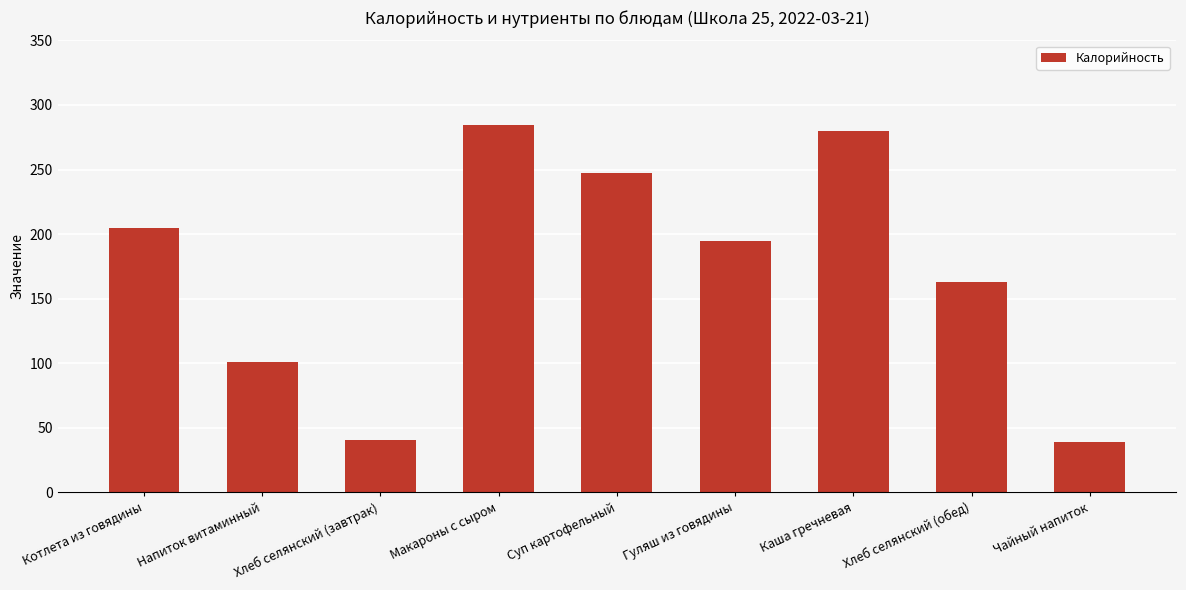

What position from the right is Чайный напиток?

1